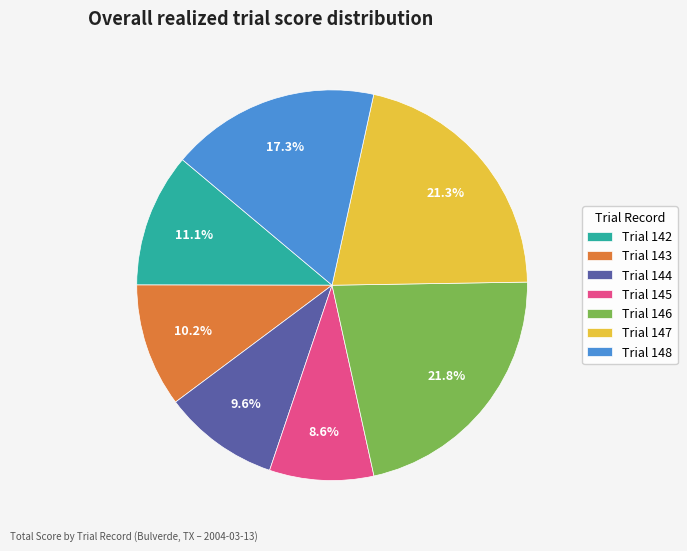

Does any single category account for the majority?

No